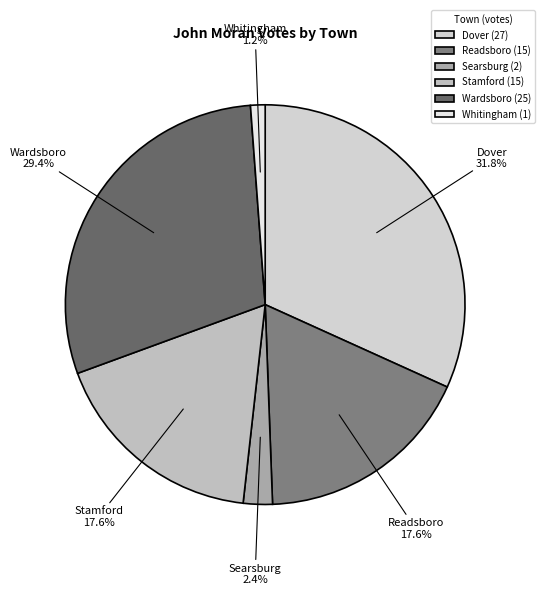

Is there any slice that represents more than half of the pie?

No